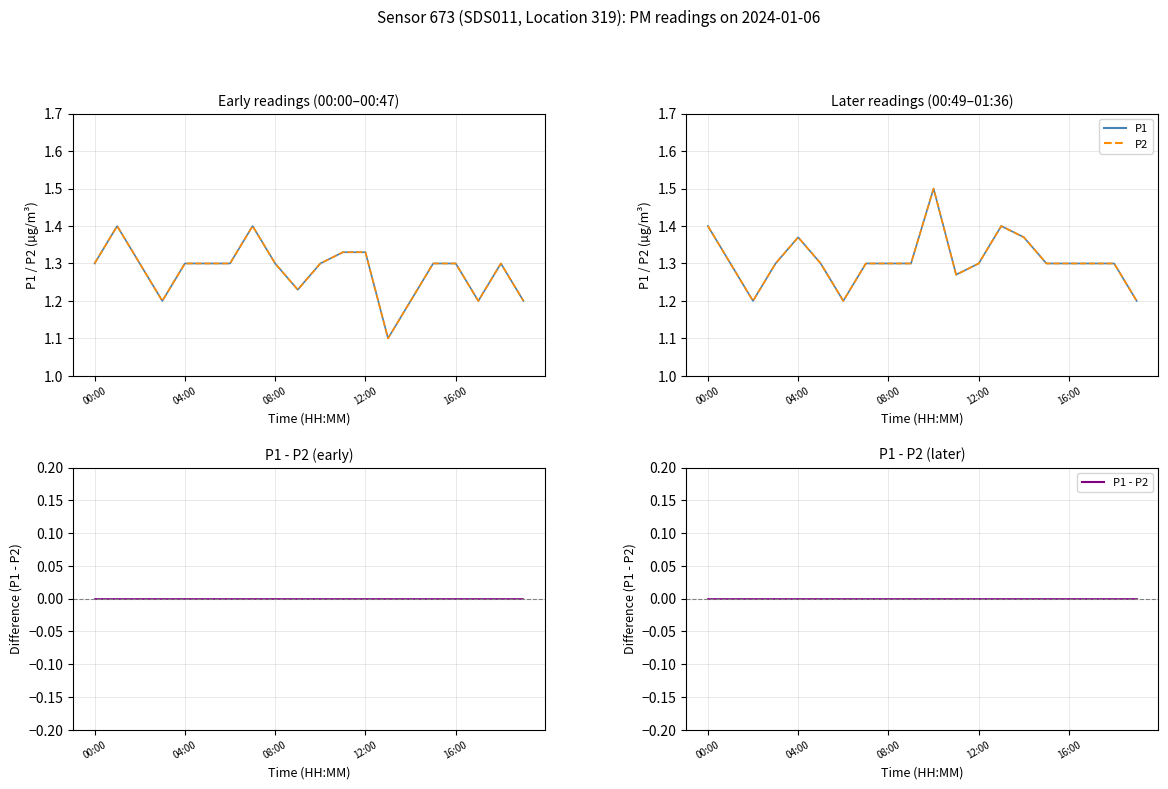

Which category has the highest value across all series?

10